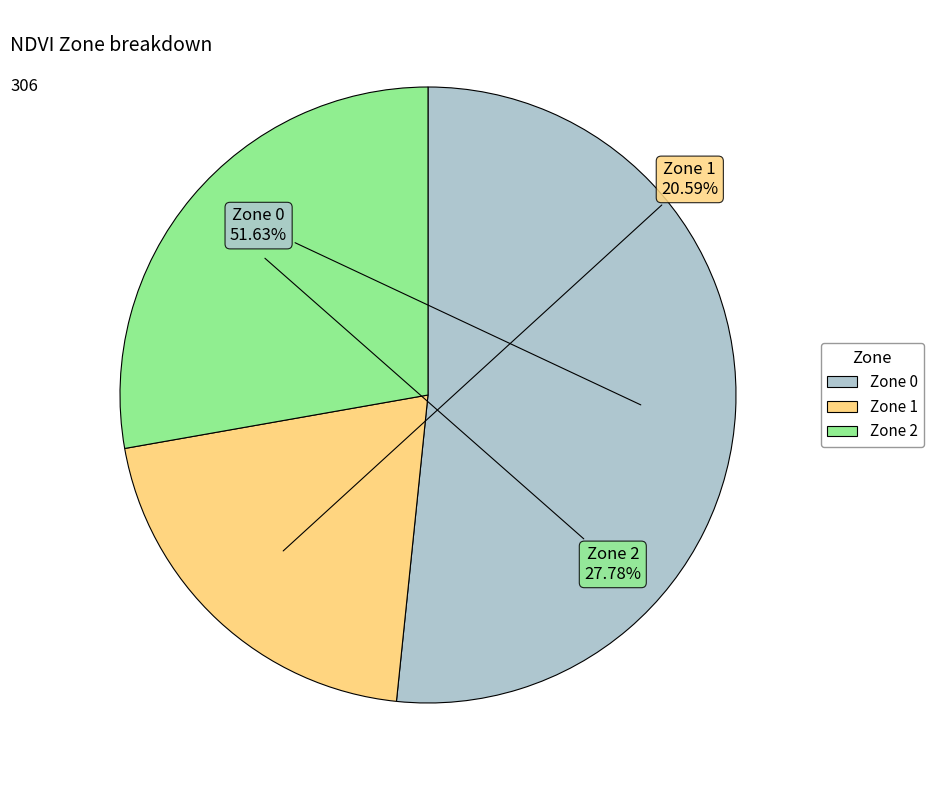

What percentage do Zone 0 and Zone 2 together represent?

79.4%